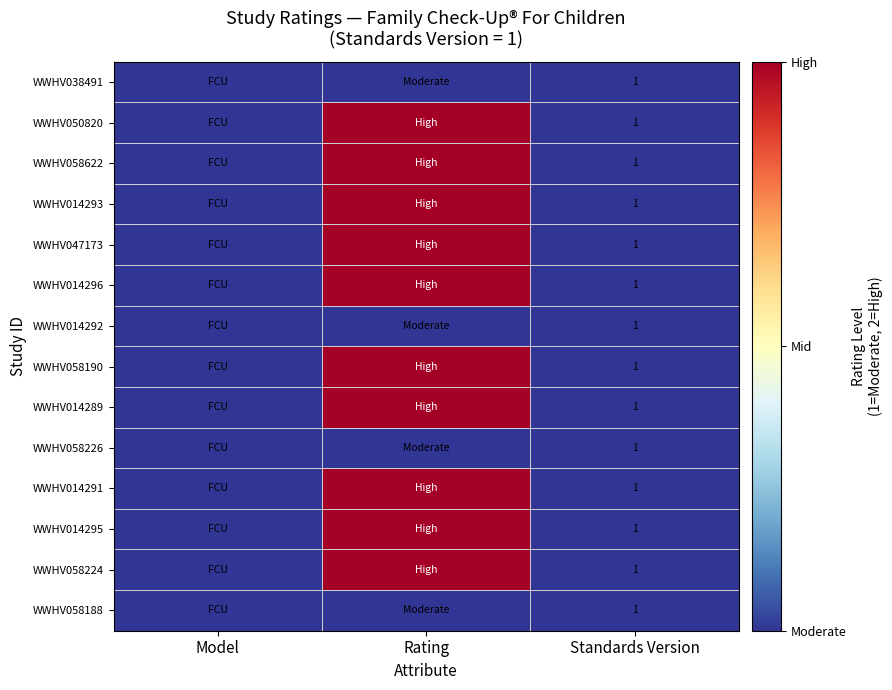

The value of WWHV014289 at Standards Version is 1. True or false?

True